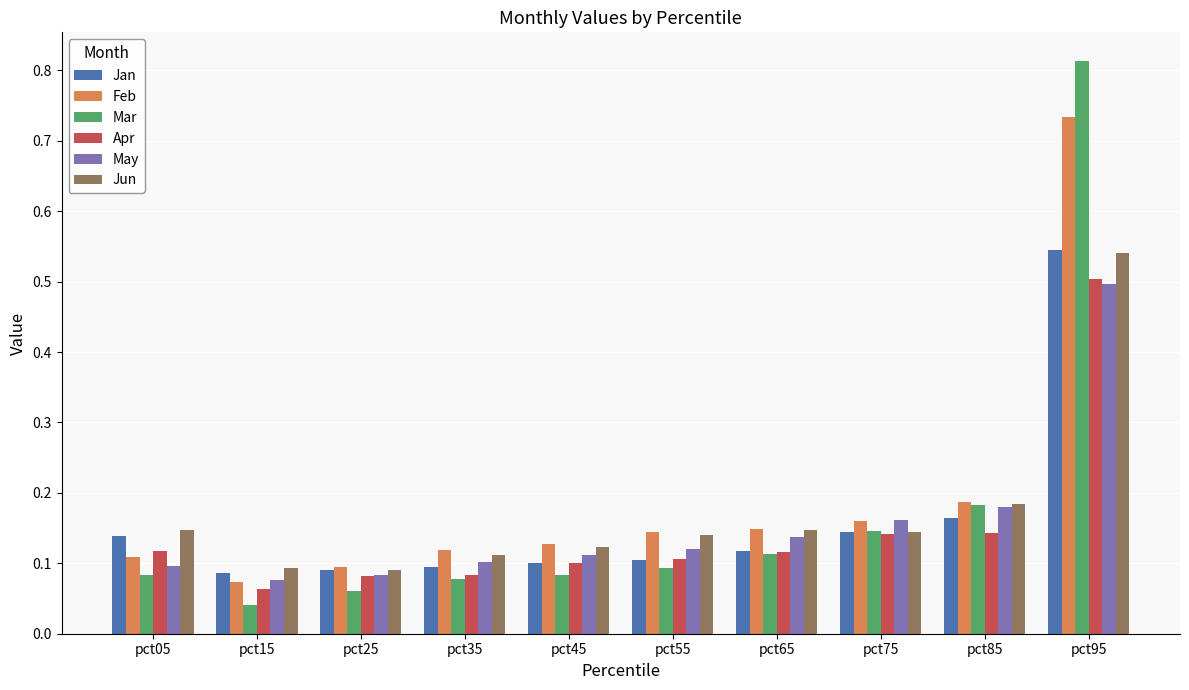

How many groups of bars are there?

10